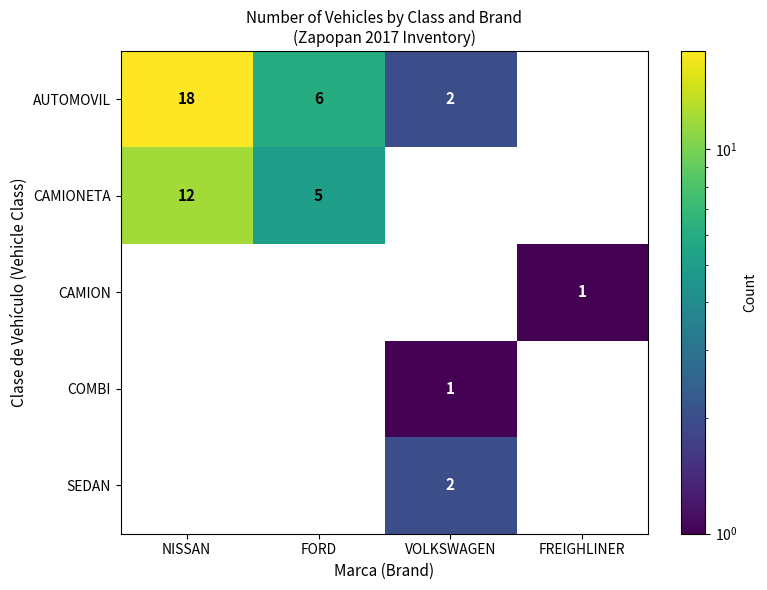

What is the total value across all series at VOLKSWAGEN?

5